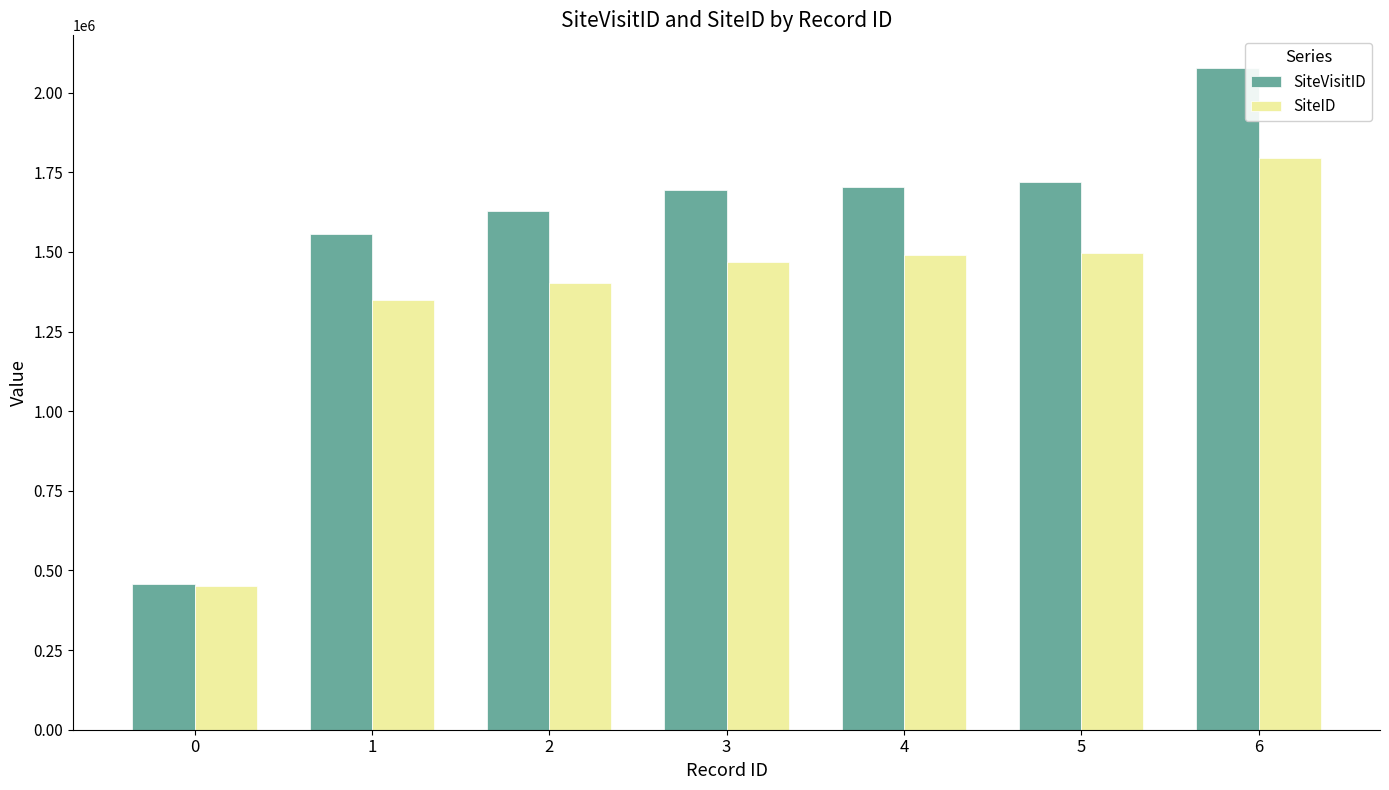

How many bars are there in each group?

2